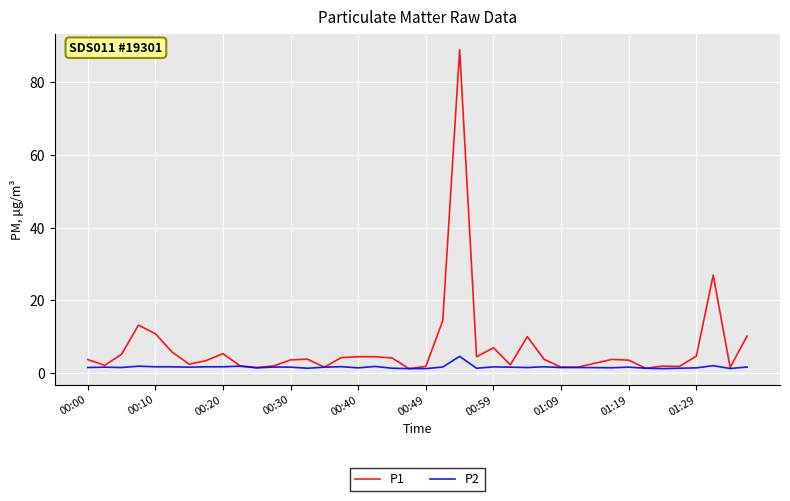

Which series has the widest spread of values?

P1